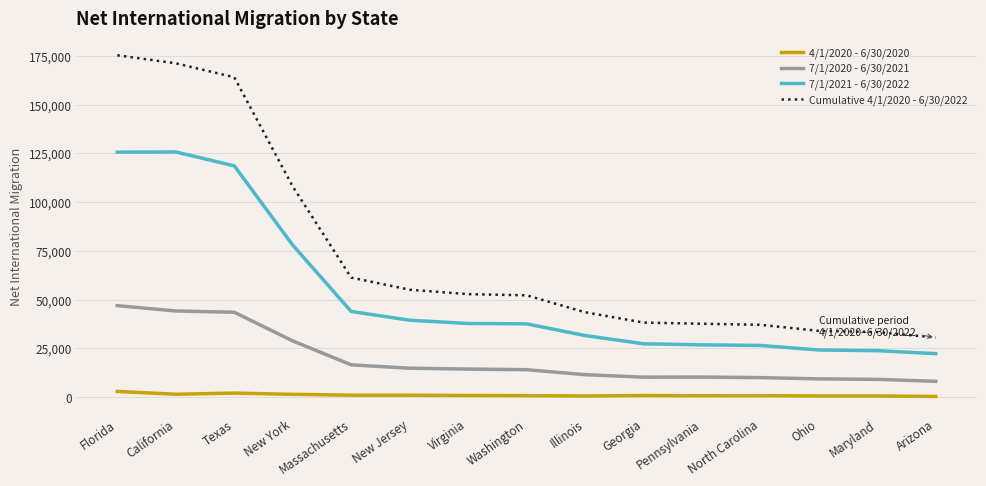

What is the maximum value for 7/1/2020 - 6/30/2021?

46862